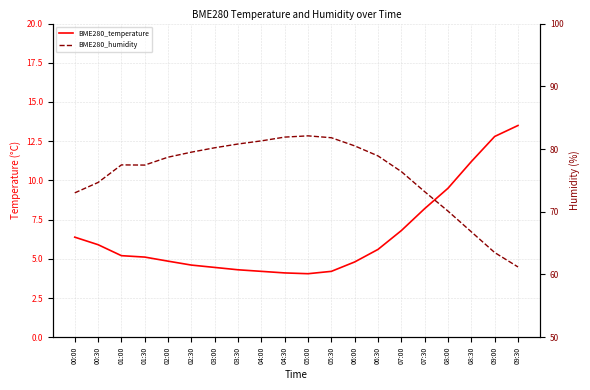

What is the sum of the BME280_temperature values at 01:00 and 04:30?

9.3